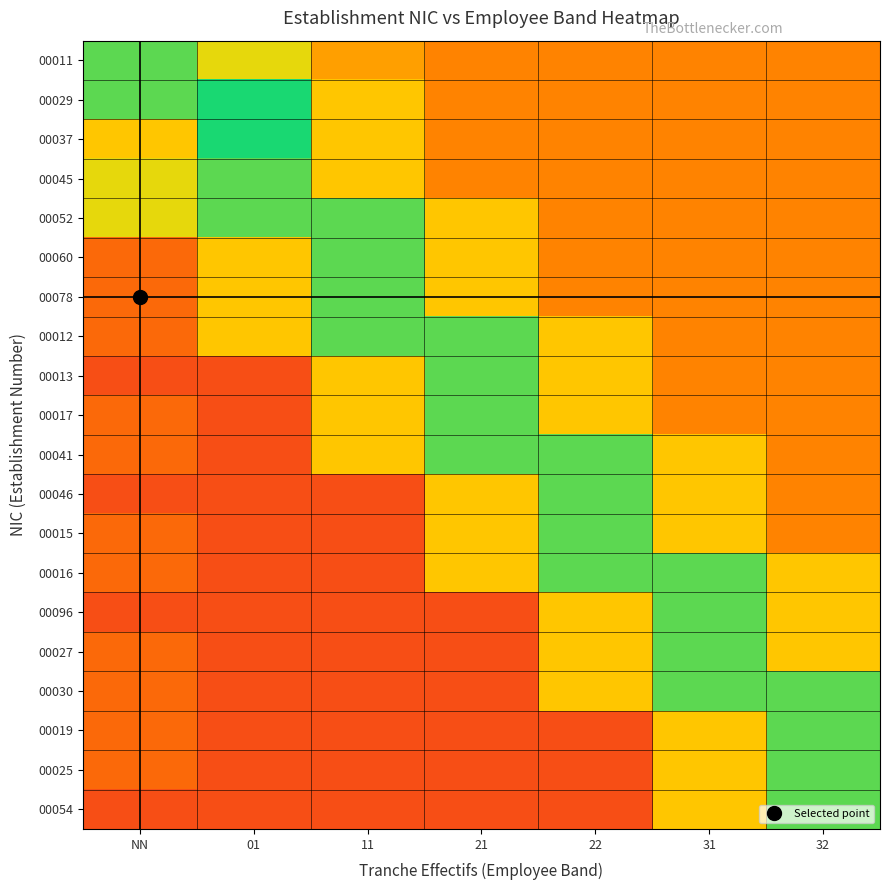

Rank the series at 22 from highest to lowest value.

00041, 00046, 00015, 00016, 00012, 00013, 00017, 00096, 00027, 00030, 00011, 00029, 00037, 00045, 00052, 00060, 00078, 00019, 00025, 00054